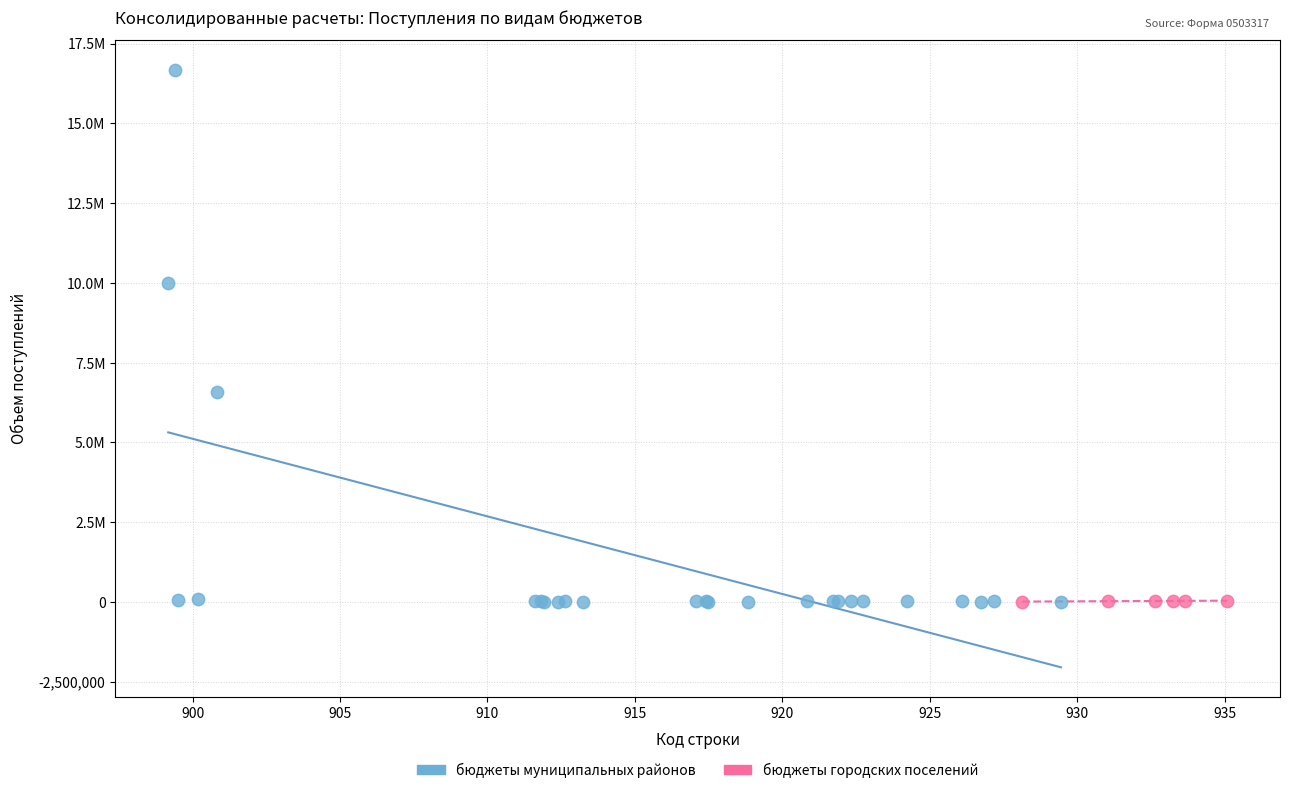

What are all the series names shown in the legend?

бюджеты муниципальных районов, бюджеты городских поселений